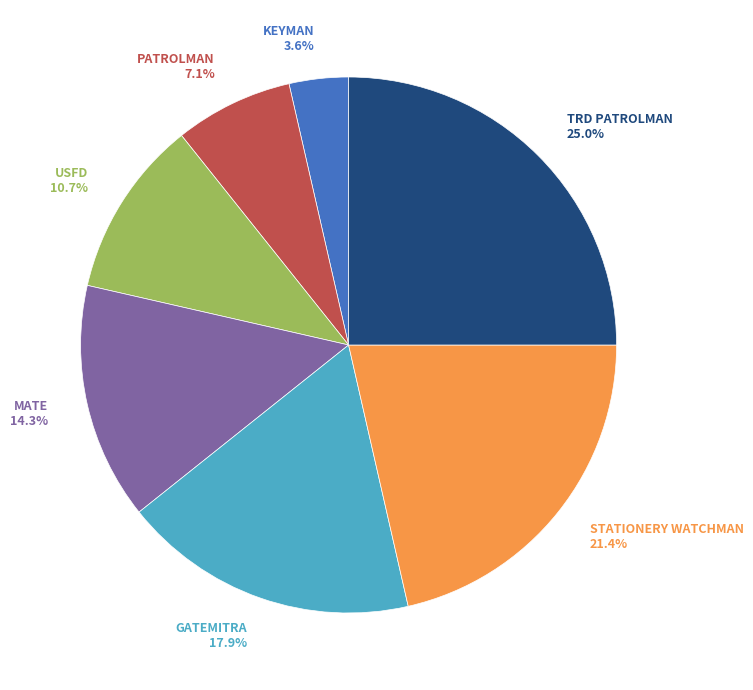

To the nearest percent, what percentage of the pie is PATROLMAN?

7%